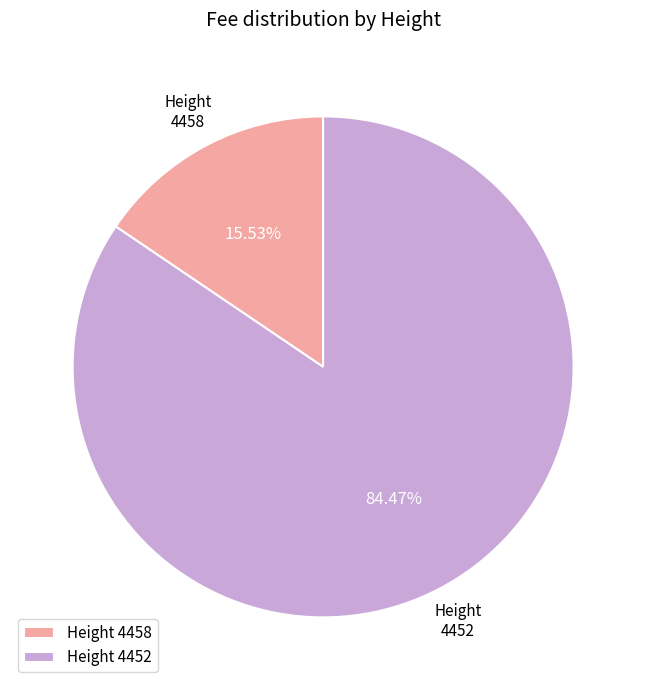

Which category has the biggest portion of the pie?

Height 4452